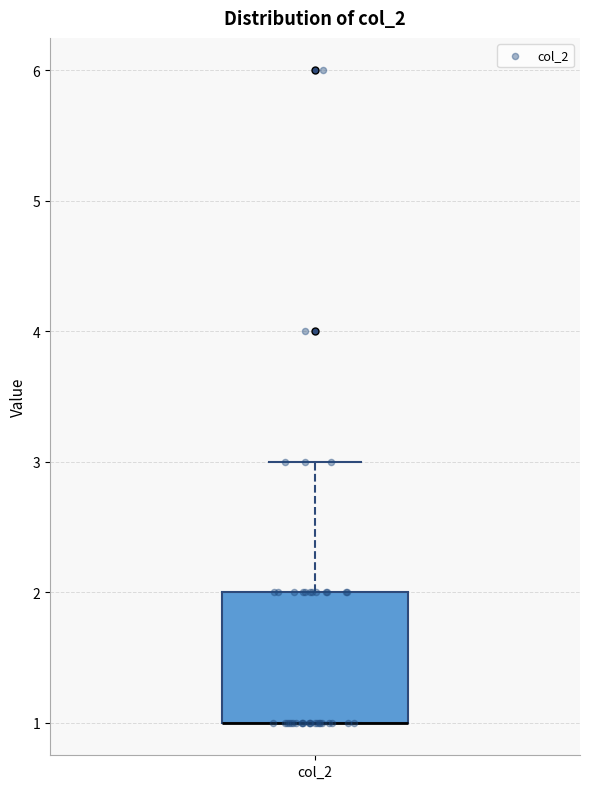

Where is the lower edge of the box for col_2 on the y-axis? The values are not printed on the chart, so give them approximately, as read against the axis.

1